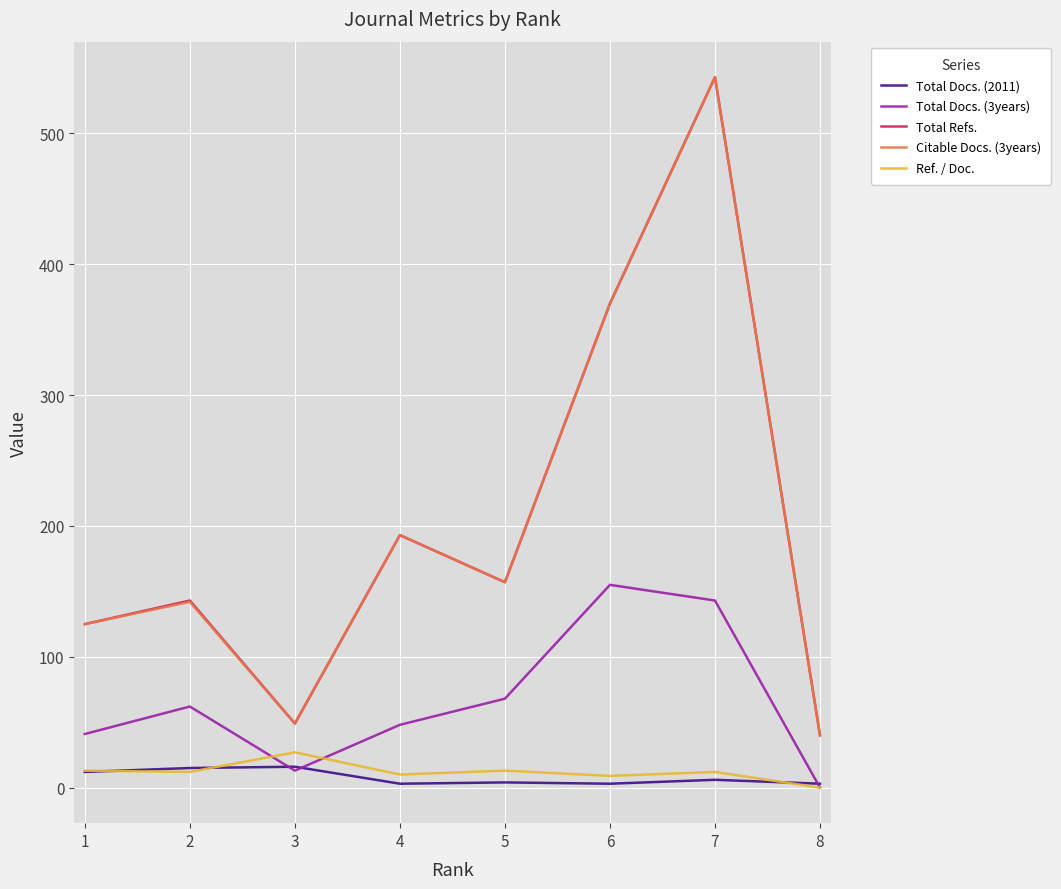

What is the greatest value displayed?

543